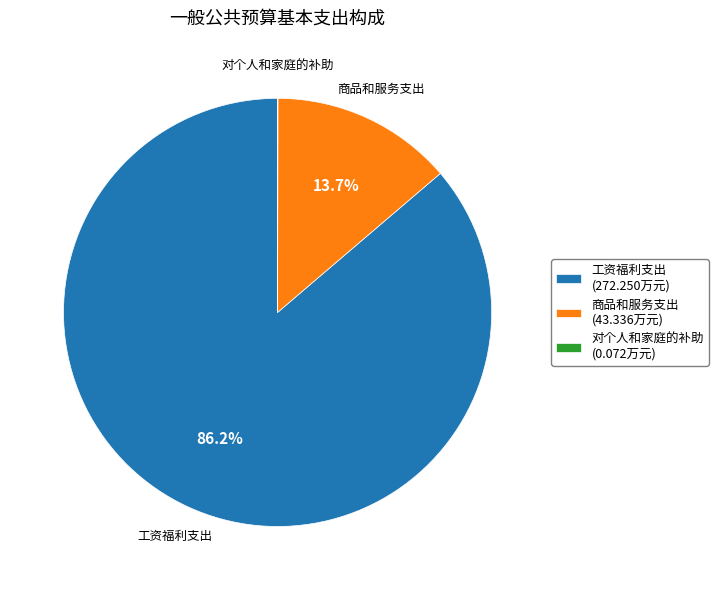

Does 工资福利支出 (272.250万元) represent more than half of the total?

Yes